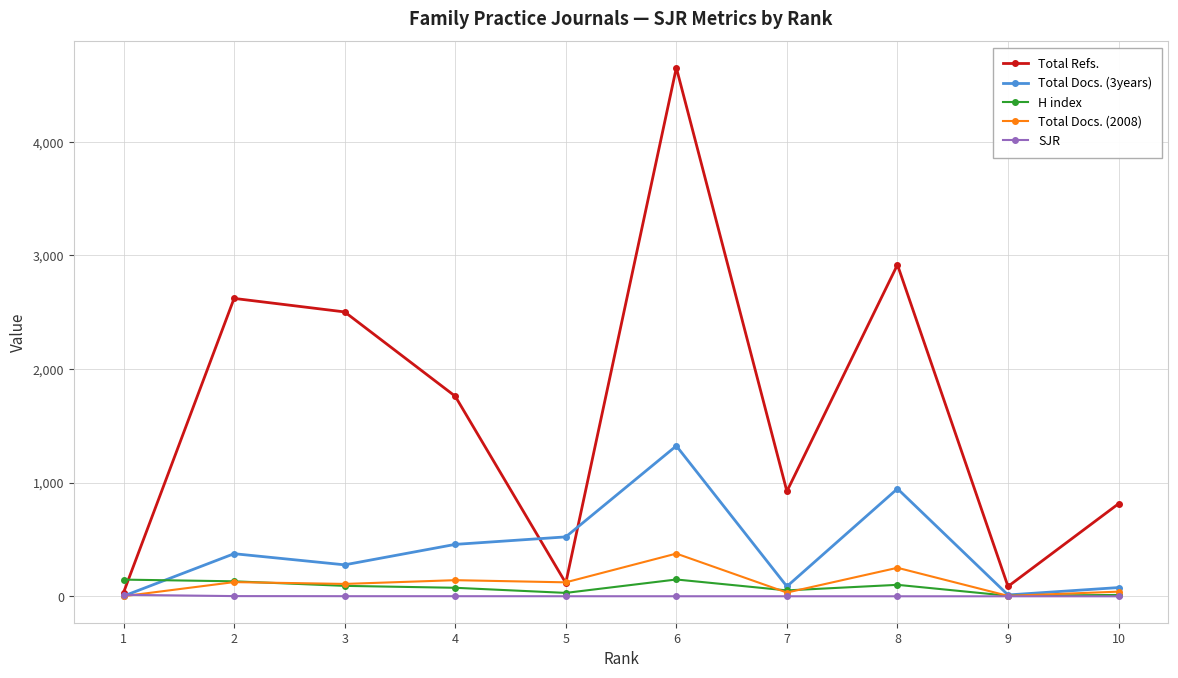

The value of Total Refs. at 6 is 4652.0. True or false?

True